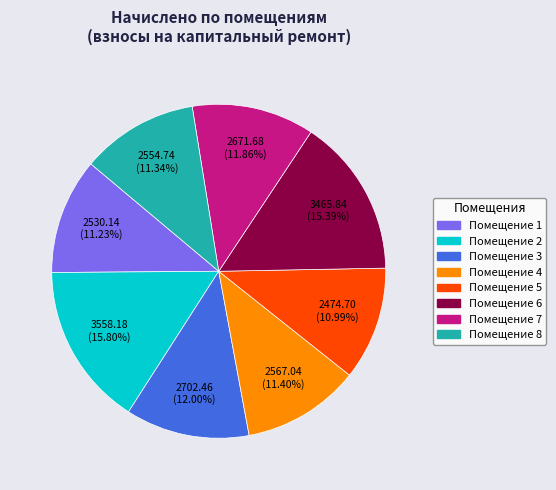

To the nearest percent, what is the average slice percentage?

12%